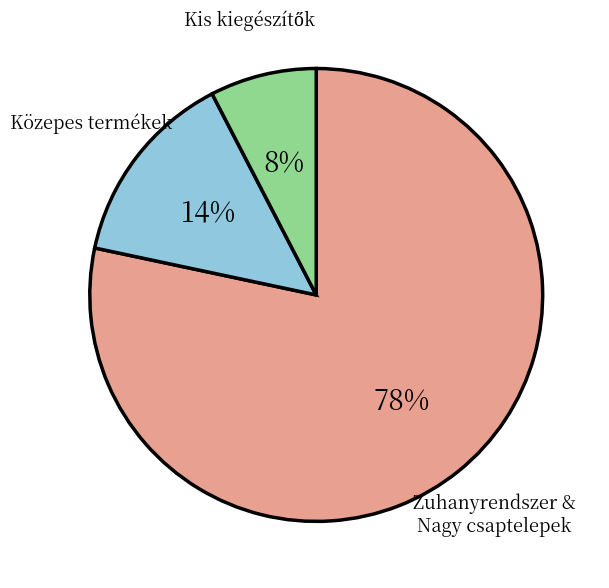

Is there a majority slice in this chart?

Yes